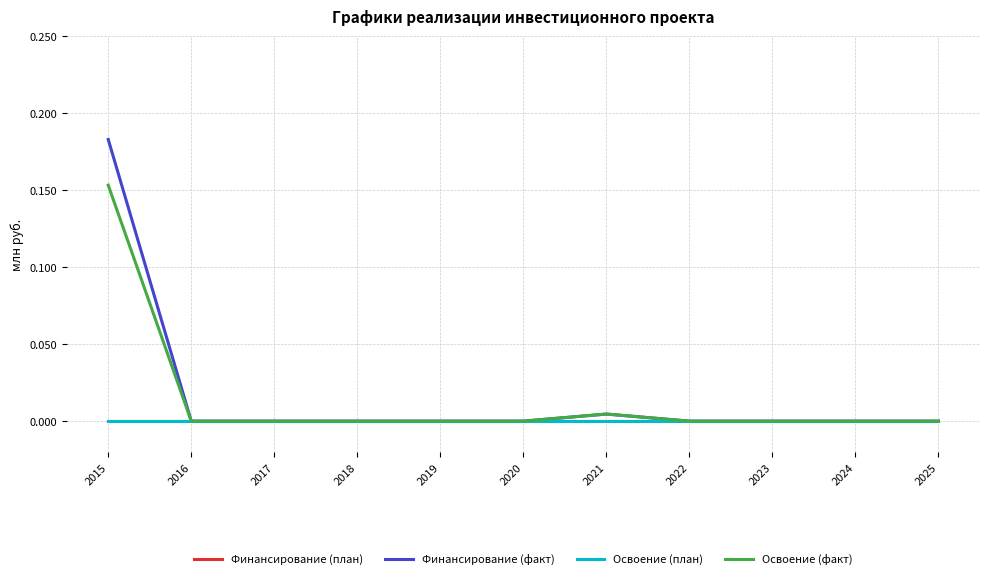

Does the chart have visible grid lines?

Yes